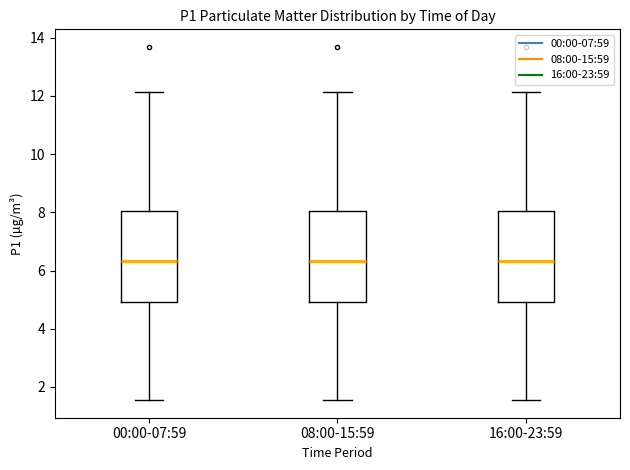

Reading left to right, read every box against the y-axis: the position of its median line, the range the box covers, and the ends of its whiskers. The values are not printed on the chart, so give them approximately, as read against the axis.

00:00-07:59: median 6.4, box 5.0 to 8.0, whiskers 1.6 to 12.2
08:00-15:59: median 6.4, box 5.0 to 8.0, whiskers 1.6 to 12.2
16:00-23:59: median 6.4, box 5.0 to 8.0, whiskers 1.6 to 12.2